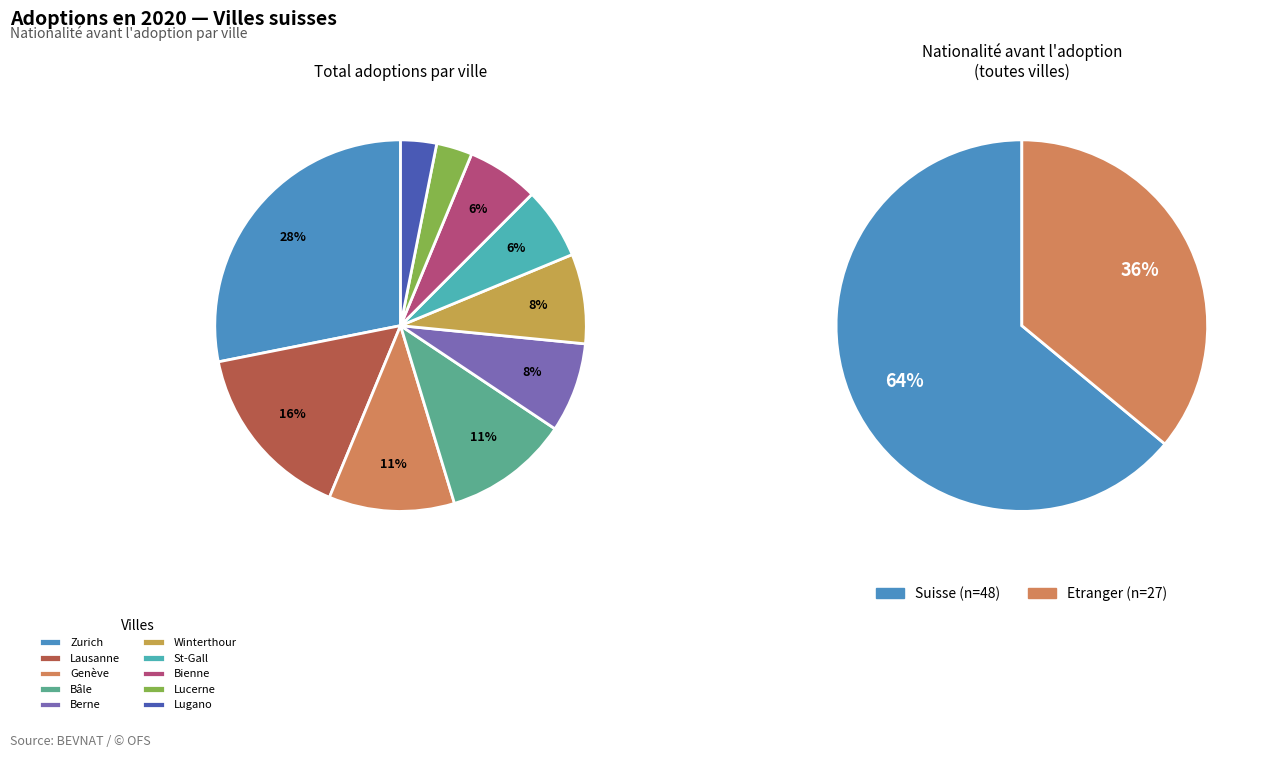

Does Bienne account for over 50% of the chart?

No